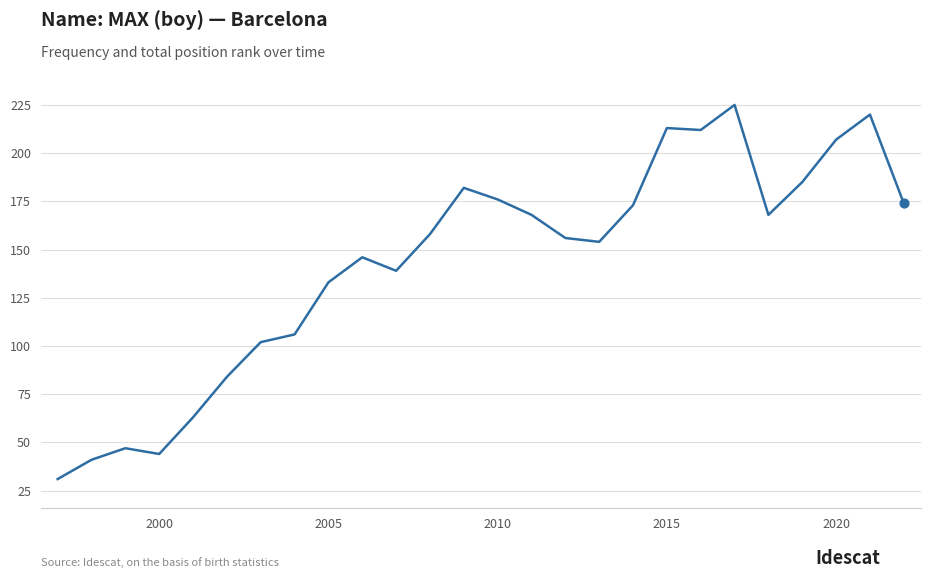

What is the difference between the maximum and minimum values?

194